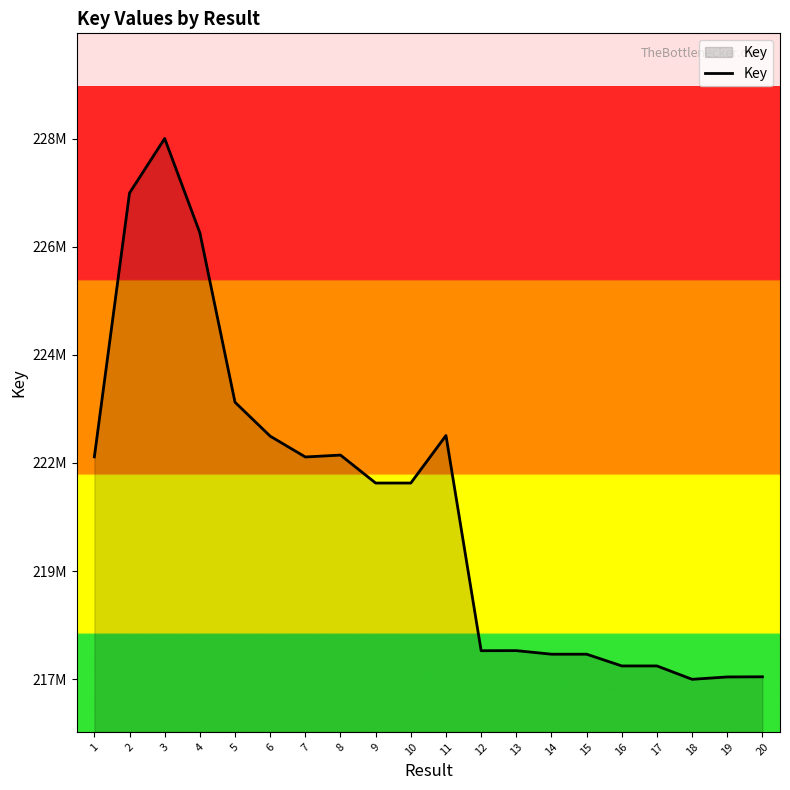

Which category has the lowest value across all series?

18